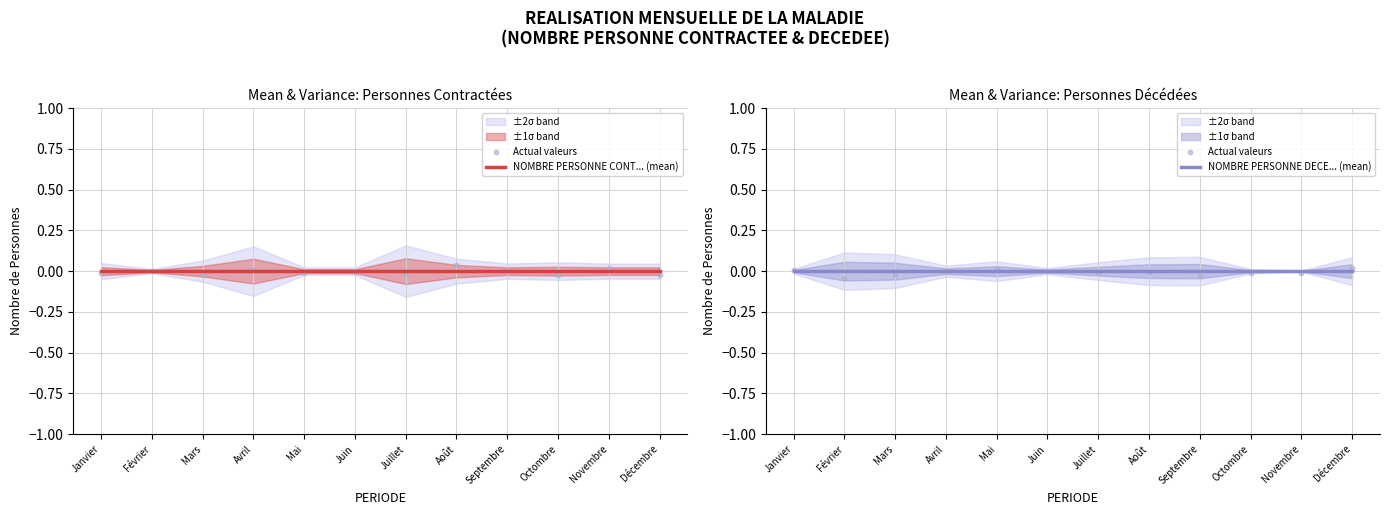

Which series has the largest total across all categories?

NOMBRE PERSONNE CONT... (mean)